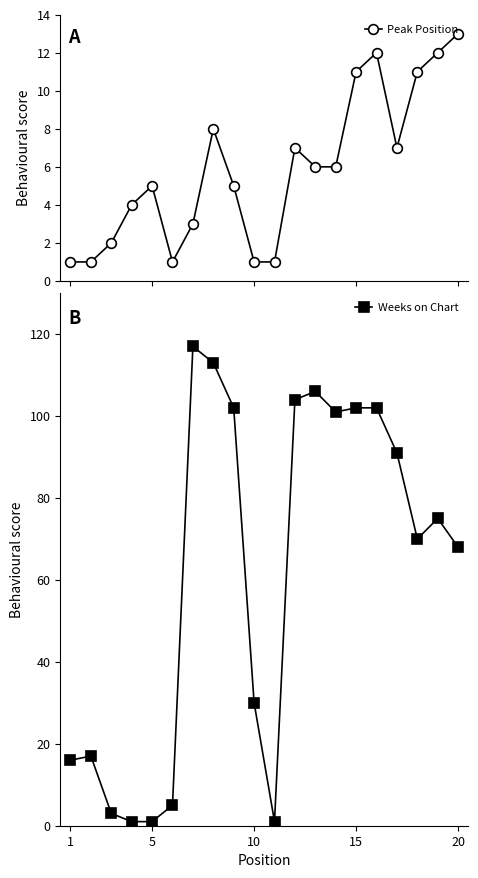

True or false: Weeks on Chart has more than 1 interior local peaks.

True